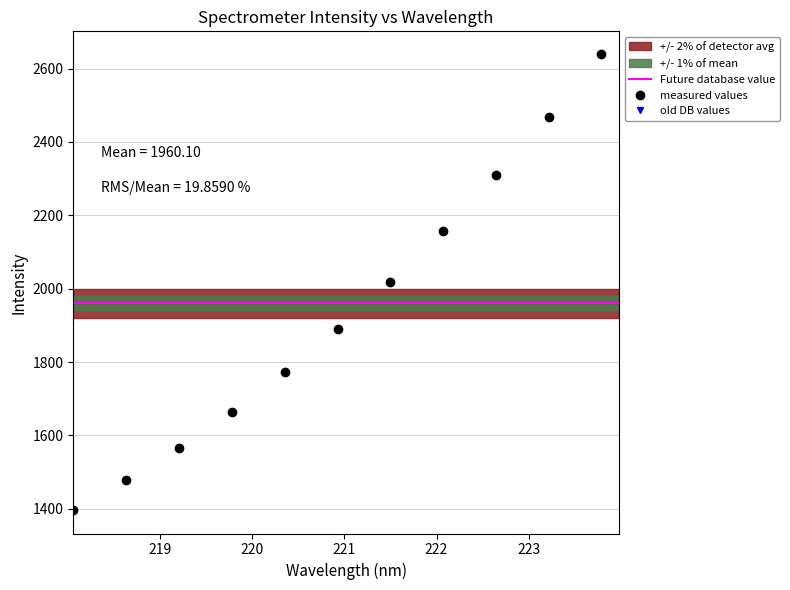

How many values in the old DB values series exceed 1888?

6